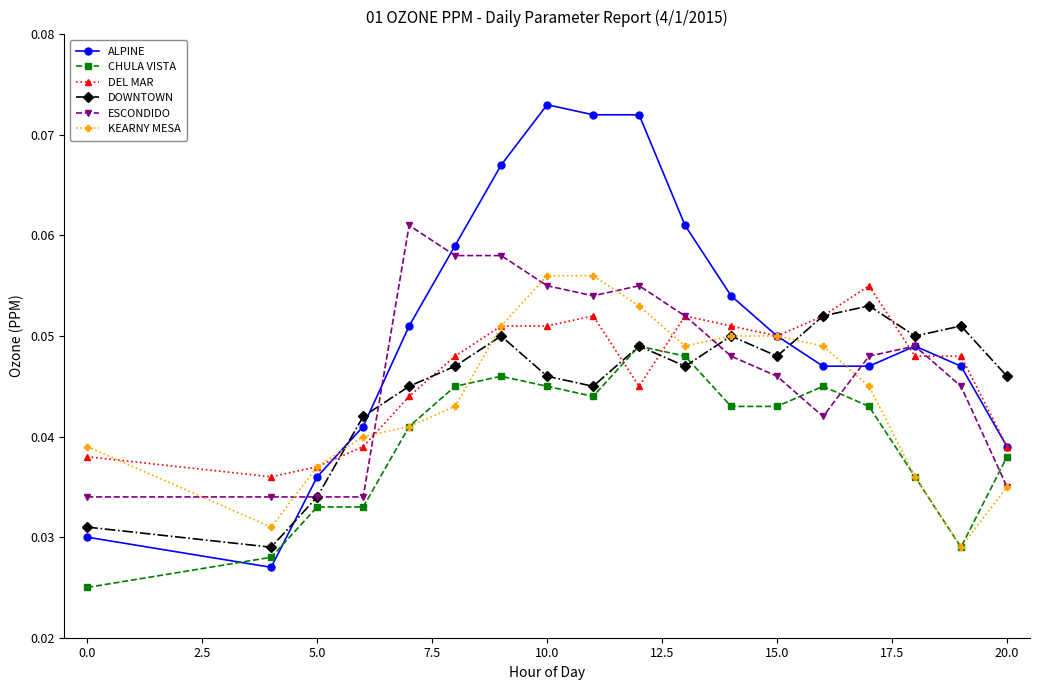

Which series has the widest spread of values?

ALPINE